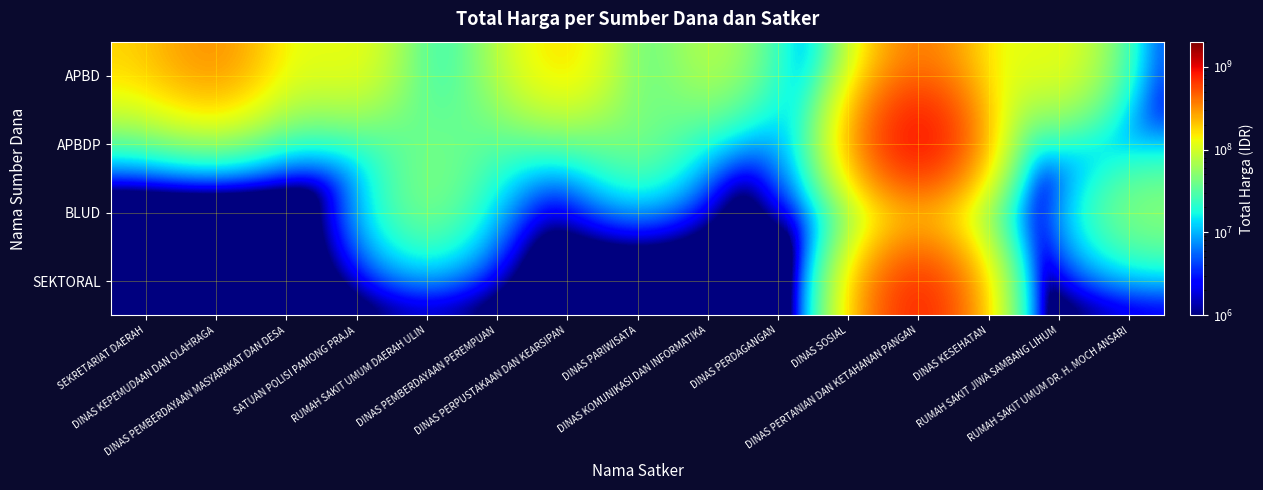

Reading left to right, transcribe all the data shown in this chart.

APBD: SEKRETARIAT DAERAH=179750000	DINAS KEPEMUDAAN DAN OLAHRAGA=379075000	DINAS PEMBERDAYAAN MASYARAKAT DAN DESA=87920000	SATUAN POLISI PAMONG PRAJA=152477000	RUMAH SAKIT UMUM DAERAH ULIN=100000	DINAS PEMBERDAYAAN PEREMPUAN=62540000	DINAS PERPUSTAKAAN DAN KEARSIPAN=210245000	DINAS PARIWISATA=100000	DINAS KOMUNIKASI DAN INFORMATIKA=100000000	DINAS PERDAGANGAN=11100000	DINAS SOSIAL=100000	DINAS PERTANIAN DAN KETAHANAN PANGAN=466000000	DINAS KESEHATAN=83083505	RUMAH SAKIT JIWA SAMBANG LIHUM=152252740	RUMAH SAKIT UMUM DR. H. MOCH ANSARI=100000
APBDP: SEKRETARIAT DAERAH=100000	DINAS KEPEMUDAAN DAN OLAHRAGA=100000	DINAS PEMBERDAYAAN MASYARAKAT DAN DESA=100000	SATUAN POLISI PAMONG PRAJA=100000	RUMAH SAKIT UMUM DAERAH ULIN=49478000	DINAS PEMBERDAYAAN PEREMPUAN=30200000	DINAS PERPUSTAKAAN DAN KEARSIPAN=100000	DINAS PARIWISATA=64468000	DINAS KOMUNIKASI DAN INFORMATIKA=100000	DINAS PERDAGANGAN=100000	DINAS SOSIAL=65000000	DINAS PERTANIAN DAN KETAHANAN PANGAN=1486800150	DINAS KESEHATAN=100000	RUMAH SAKIT JIWA SAMBANG LIHUM=100000	RUMAH SAKIT UMUM DR. H. MOCH ANSARI=100000
BLUD: SEKRETARIAT DAERAH=100000	DINAS KEPEMUDAAN DAN OLAHRAGA=100000	DINAS PEMBERDAYAAN MASYARAKAT DAN DESA=100000	SATUAN POLISI PAMONG PRAJA=100000	RUMAH SAKIT UMUM DAERAH ULIN=62920000	DINAS PEMBERDAYAAN PEREMPUAN=100000	DINAS PERPUSTAKAAN DAN KEARSIPAN=100000	DINAS PARIWISATA=100000	DINAS KOMUNIKASI DAN INFORMATIKA=100000	DINAS PERDAGANGAN=100000	DINAS SOSIAL=100000	DINAS PERTANIAN DAN KETAHANAN PANGAN=100000	DINAS KESEHATAN=100000	RUMAH SAKIT JIWA SAMBANG LIHUM=100000	RUMAH SAKIT UMUM DR. H. MOCH ANSARI=66871000
SEKTORAL: SEKRETARIAT DAERAH=100000	DINAS KEPEMUDAAN DAN OLAHRAGA=100000	DINAS PEMBERDAYAAN MASYARAKAT DAN DESA=100000	SATUAN POLISI PAMONG PRAJA=100000	RUMAH SAKIT UMUM DAERAH ULIN=100000	DINAS PEMBERDAYAAN PEREMPUAN=100000	DINAS PERPUSTAKAAN DAN KEARSIPAN=100000	DINAS PARIWISATA=100000	DINAS KOMUNIKASI DAN INFORMATIKA=100000	DINAS PERDAGANGAN=100000	DINAS SOSIAL=100000	DINAS PERTANIAN DAN KETAHANAN PANGAN=1012241780	DINAS KESEHATAN=100000	RUMAH SAKIT JIWA SAMBANG LIHUM=100000	RUMAH SAKIT UMUM DR. H. MOCH ANSARI=100000